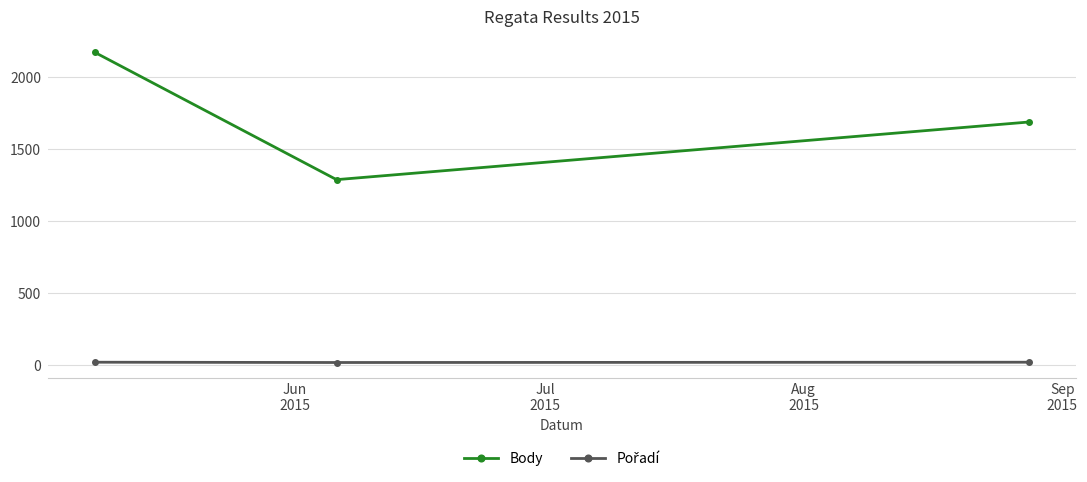

What is the difference between the maximum and second lowest values in the Body series?

484